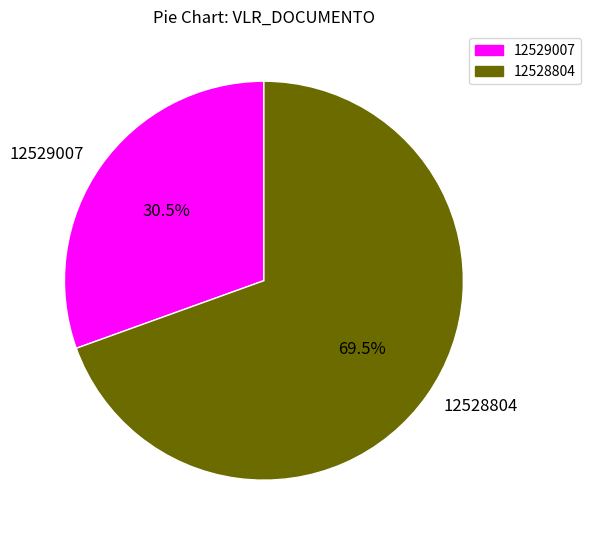

Which category accounts for the majority?

12528804